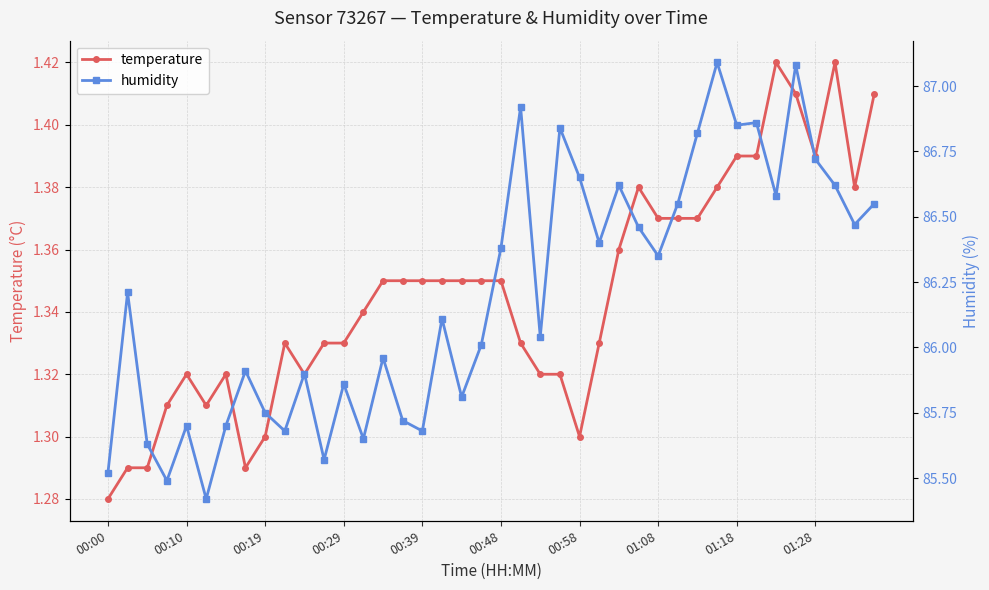

At which category does the chart reach its peak across all series?

31